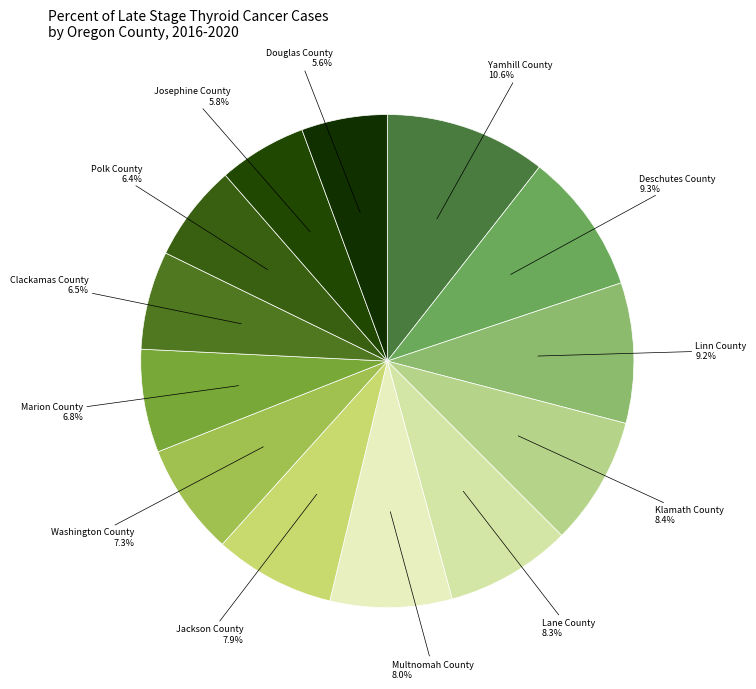

Is there a majority slice in this chart?

No